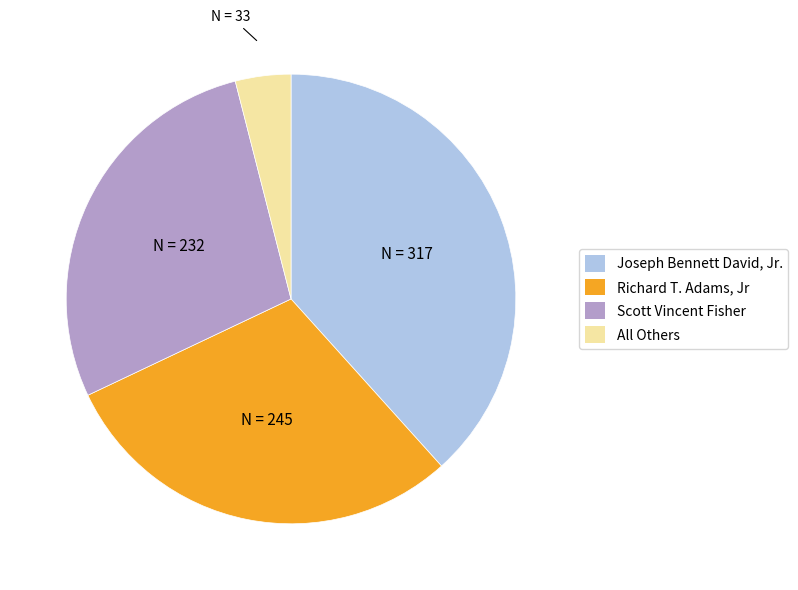

Is there a majority slice in this chart?

No